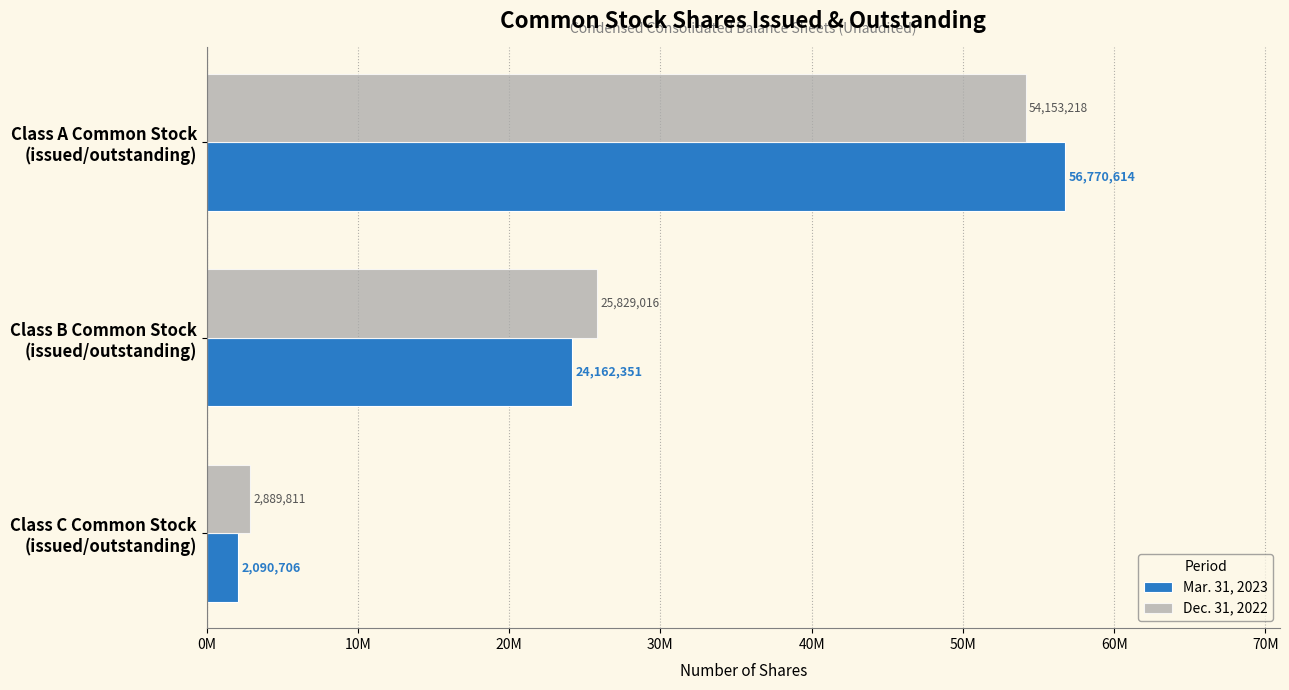

What are all the series names shown in the legend?

Mar. 31, 2023, Dec. 31, 2022